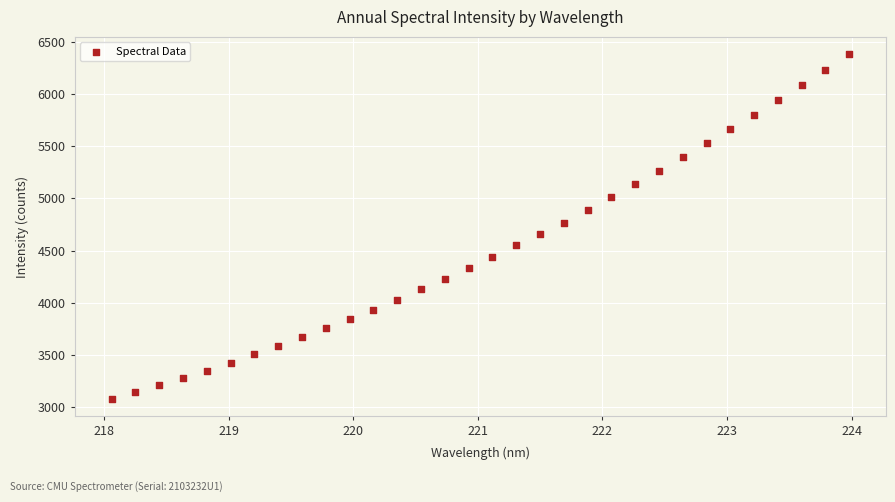

What is the range of Y values (max minus min)?

3302.1